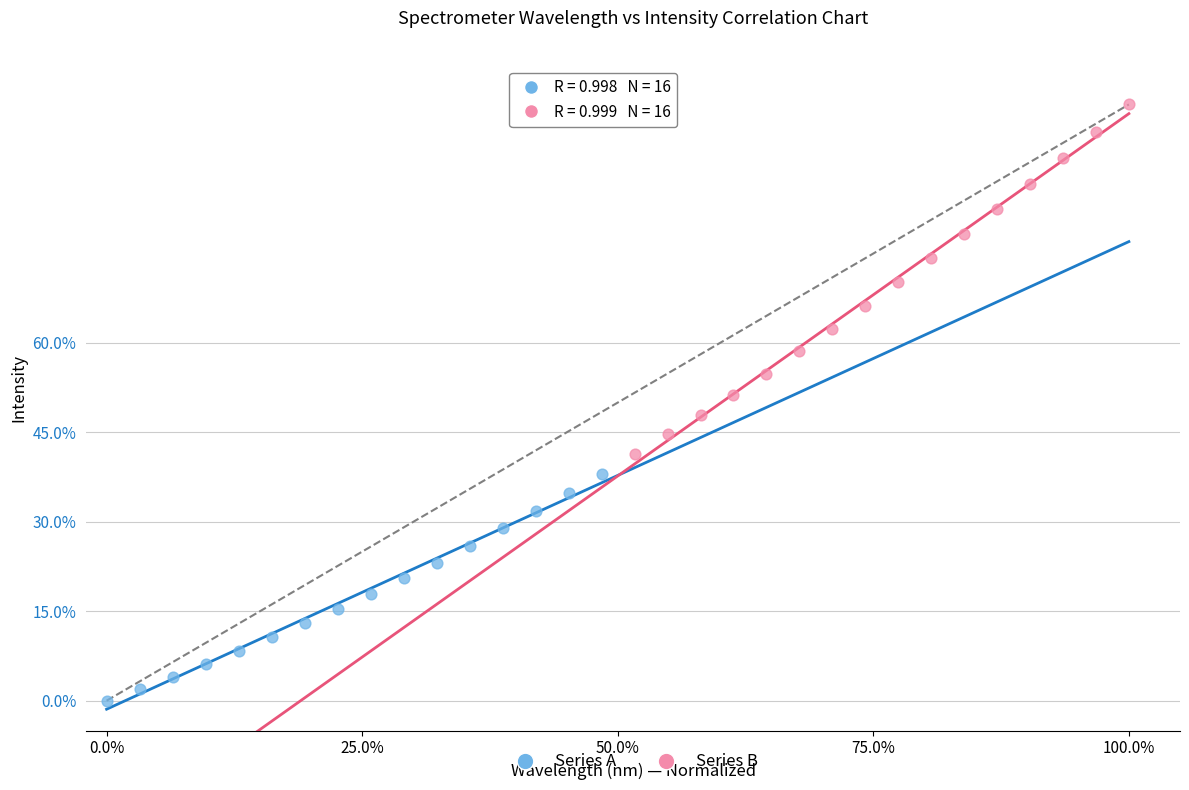

Which series has the largest Y range (max minus min)?

Series B